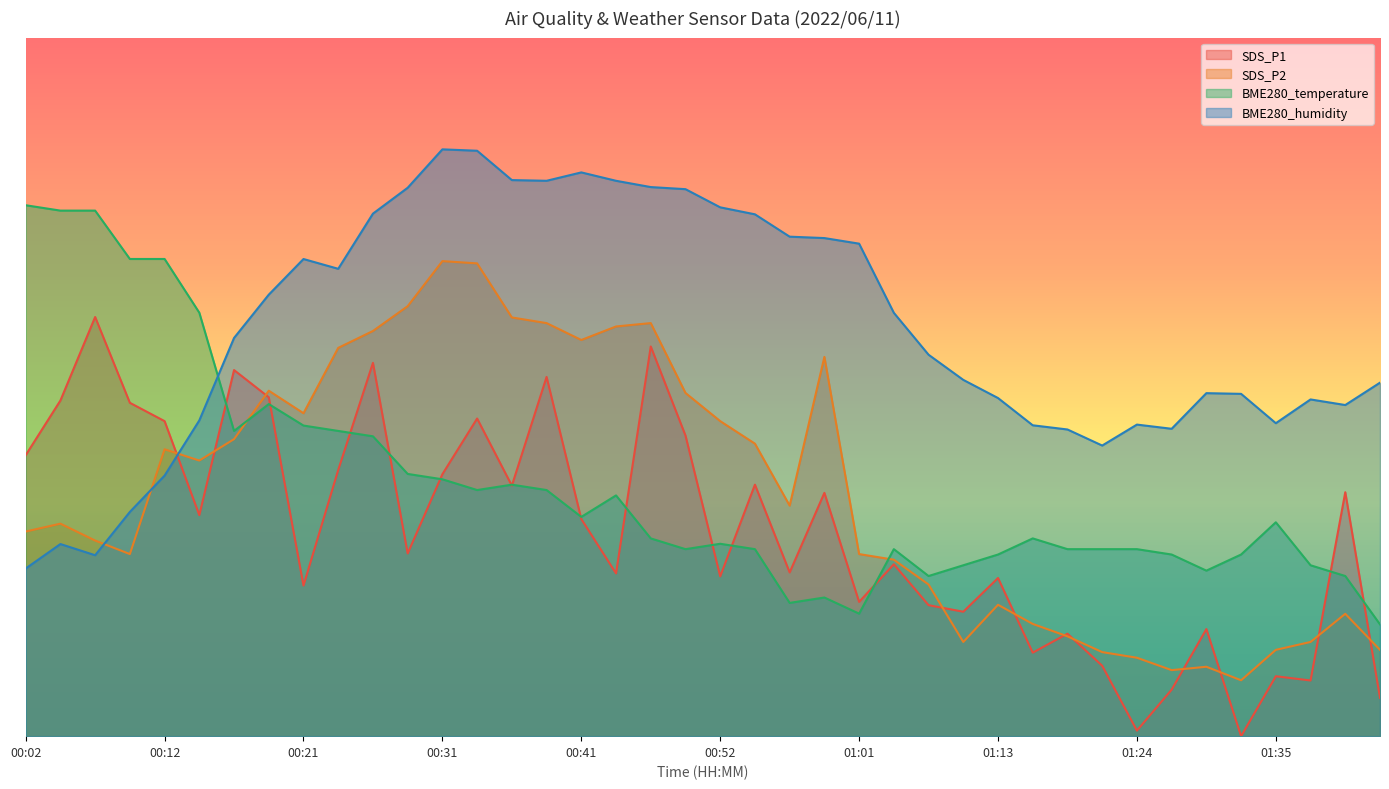

Reading left to right, transcribe all the data shown in this chart.

SDS_P1: 40.2	48.0	60.0	47.7	45.1	31.6	52.4	48.5	21.6	38.1	53.4	26.2	37.5	45.5	35.9	51.4	31.1	23.3	55.8	43.0	22.9	36.0	23.4	34.8	19.2	24.6	18.8	17.8	22.6	12.0	14.7	10.1	0.8	6.7	15.3	0.0	8.6	8.0	34.9	5.5
SDS_P2: 29.3	30.4	28.0	26.1	41.1	39.5	42.5	49.5	46.2	55.6	58.0	61.5	68.0	67.7	59.9	59.1	56.7	58.6	59.1	49.1	45.1	41.9	33.0	54.3	26.1	25.3	21.7	13.5	18.8	16.1	14.3	12.0	11.2	9.5	9.9	8.0	12.4	13.5	17.5	12.4
BME280_temperature: 76.0	75.2	75.2	68.3	68.3	60.6	43.7	47.5	44.5	43.7	42.9	37.5	36.8	35.2	36.0	35.2	31.4	34.5	28.3	26.8	27.5	26.8	19.1	19.8	17.5	26.8	22.9	24.5	26.0	28.3	26.8	26.8	26.8	26.0	23.7	26.0	30.6	24.5	22.9	16.0
BME280_humidity: 24.0	27.5	25.9	32.1	37.3	45.2	57.0	63.2	68.3	66.9	74.8	78.5	84.0	83.8	79.6	79.5	80.7	79.5	78.6	78.3	75.7	74.7	71.5	71.3	70.5	60.6	54.6	51.0	48.4	44.5	43.9	41.6	44.6	44.0	49.1	49.0	44.8	48.2	47.4	50.6